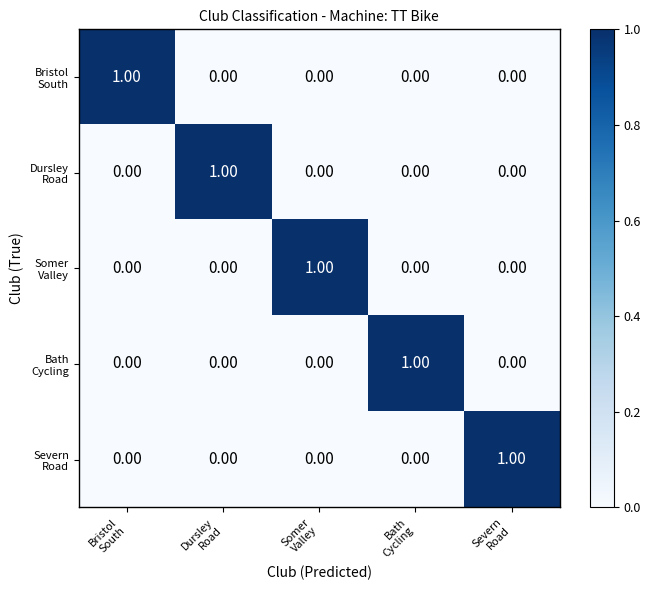

At how many categories does at least one series exceed 0?

5